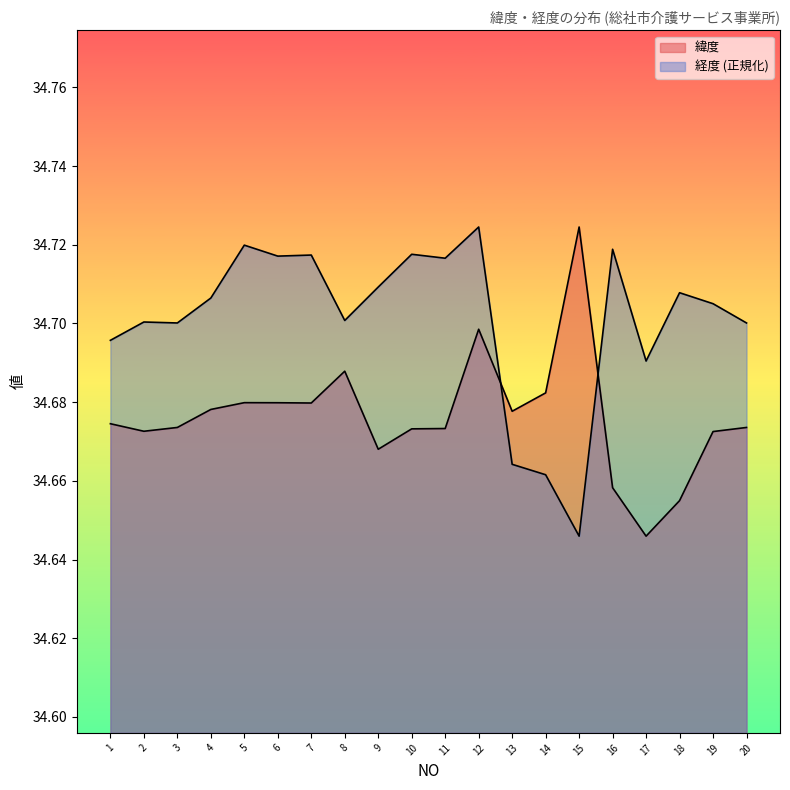

At 10, list the series in order from smallest to largest.

緯度, 経度